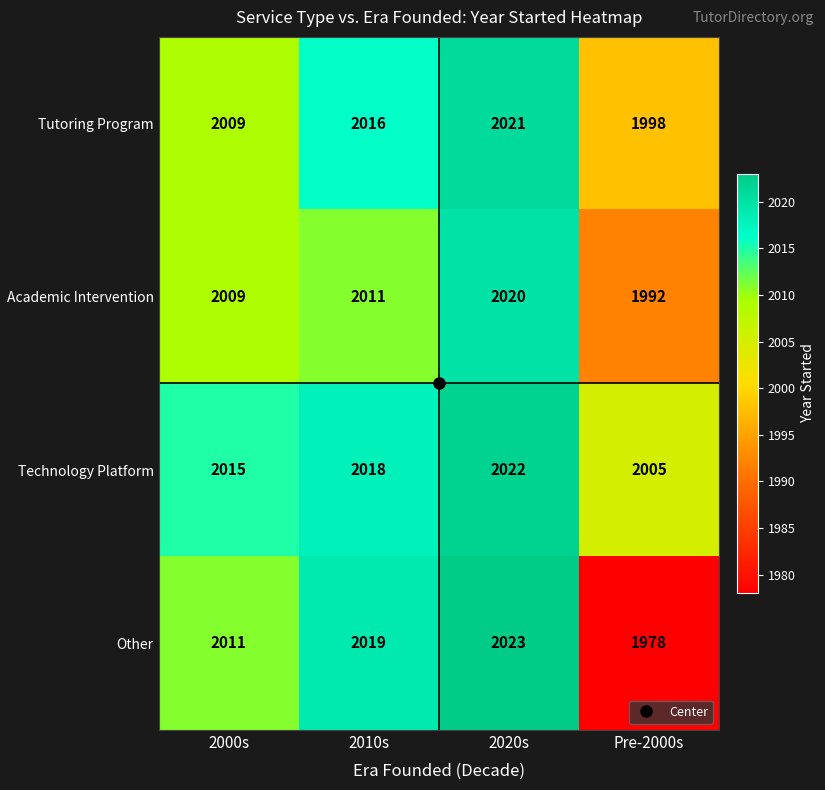

At which category does the chart reach its peak across all series?

2020s